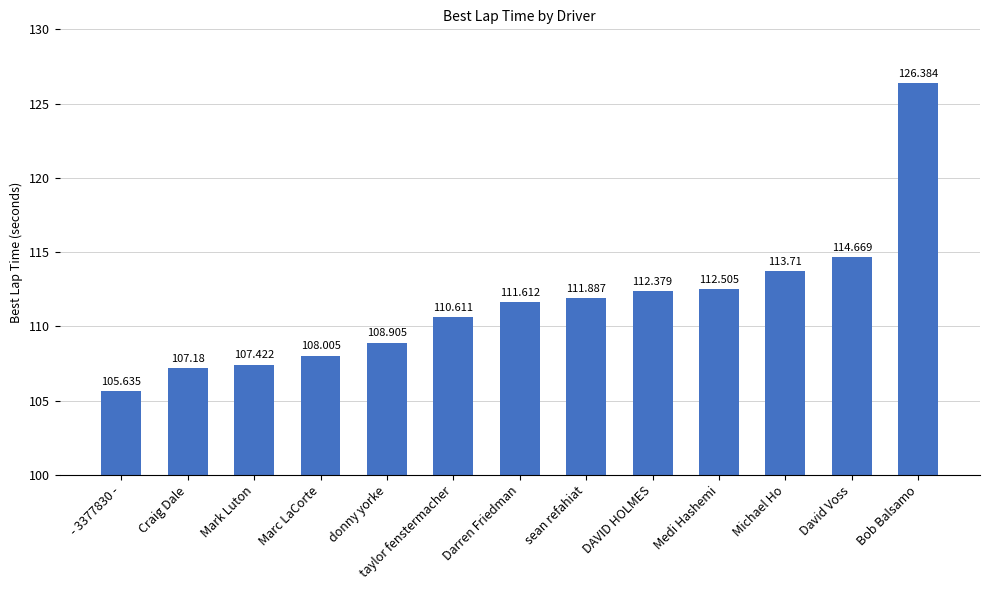

What is the difference between the values at Medi Hashemi and - 3377830 -?

6.9